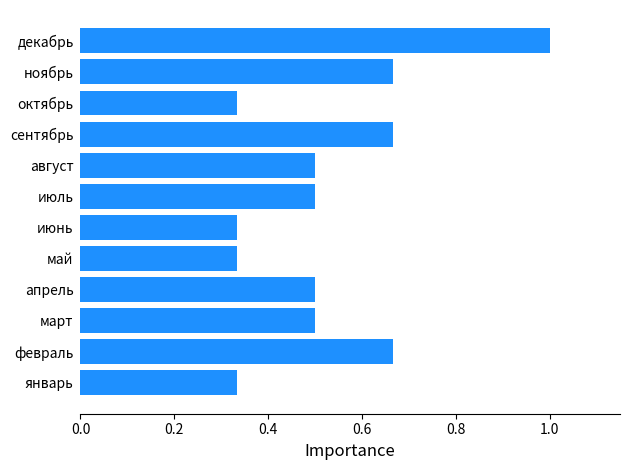

What is the sum of the values at январь and апрель?

0.8